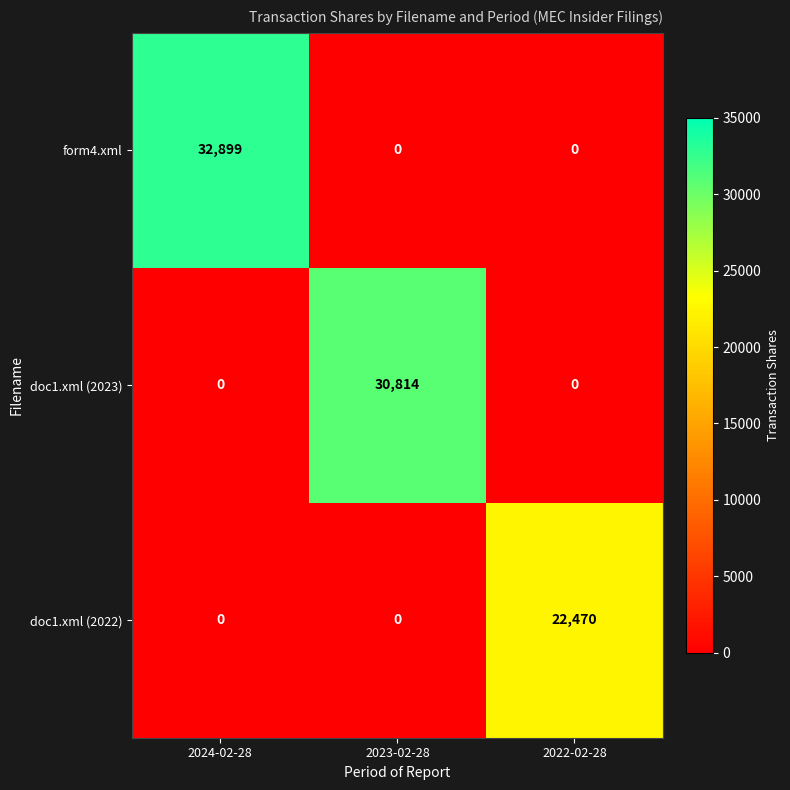

Which series has the largest total across all categories?

form4.xml